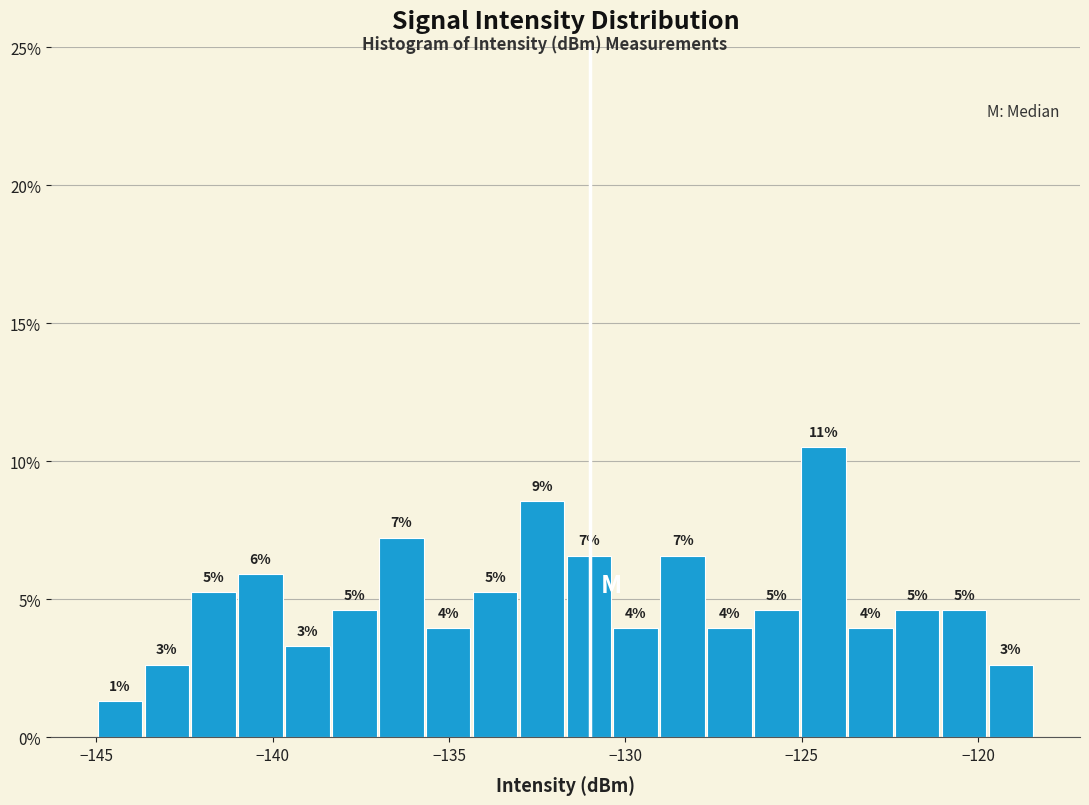

Around what value on the x-axis is the tallest bar? Give the approximate position of its centre, as read against the axis.

-124.5